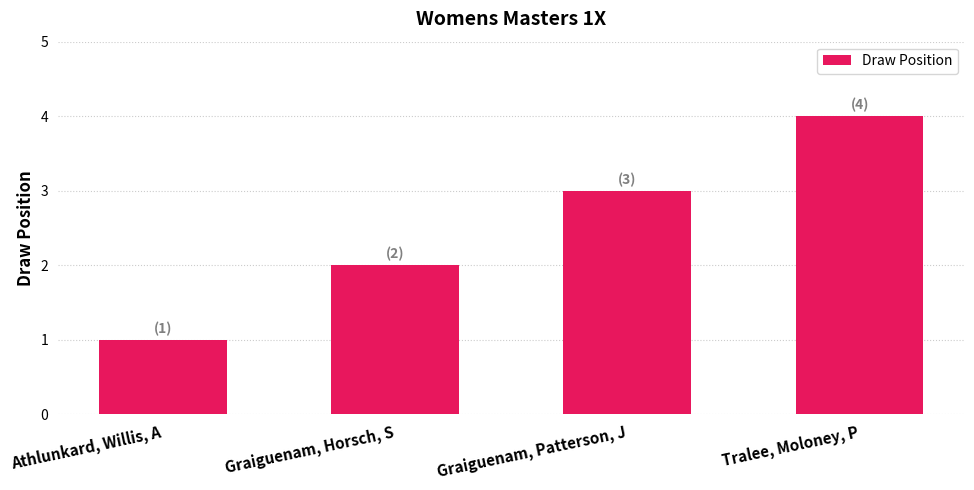

What value does the data have at Athlunkard, Willis, A?

1